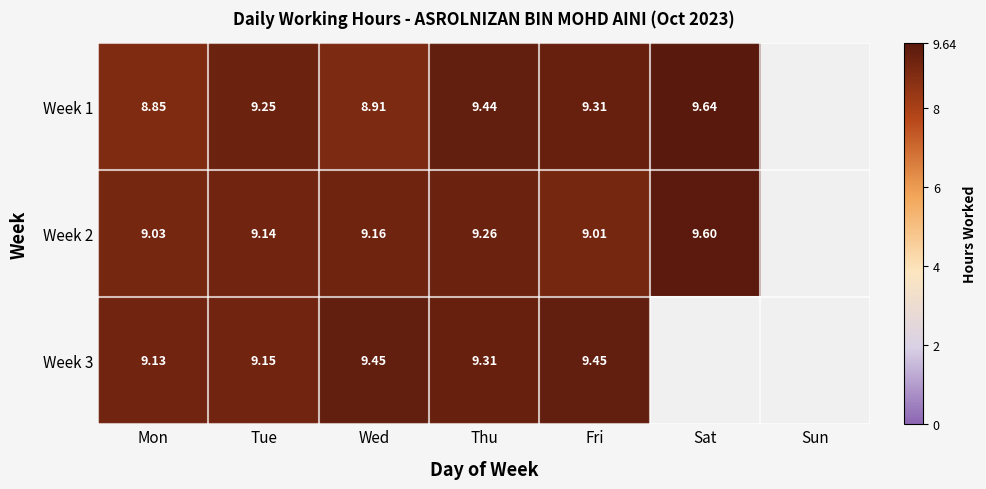

Is the value of Week 3 at Fri greater than the value of Week 2 at Wed?

Yes